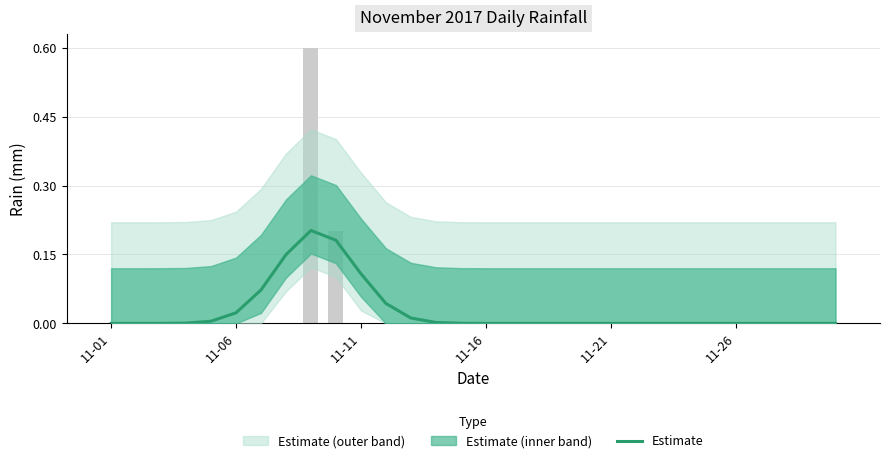

What is the difference between the second highest and minimum values?

0.2